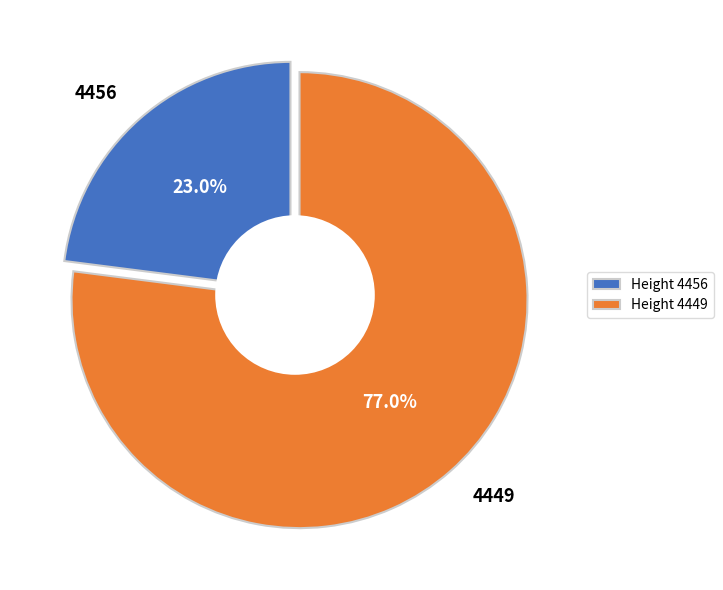

What is the largest slice in the pie chart?

4449